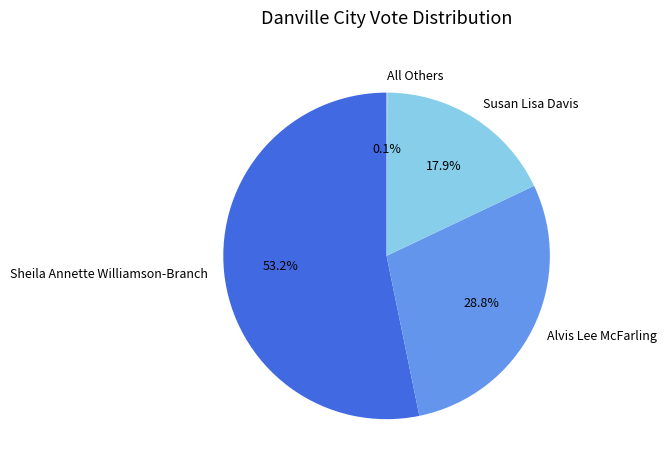

To the nearest percent, what is the average slice percentage?

25%